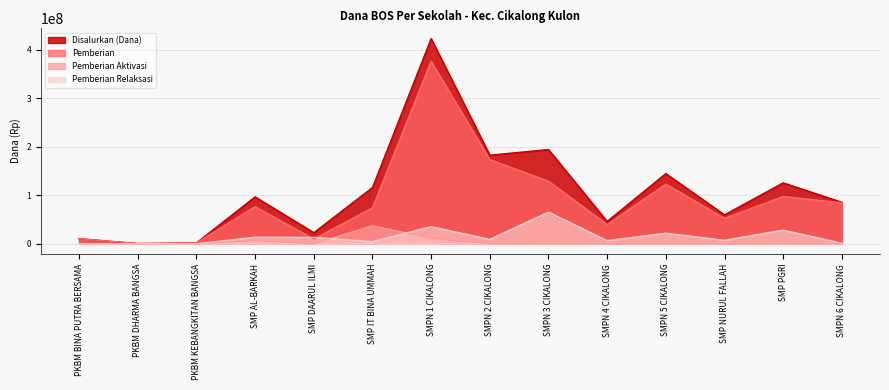

True or false: Pemberian Relaksasi has a value of 1702632 at SMP NURUL FALLAH.

False